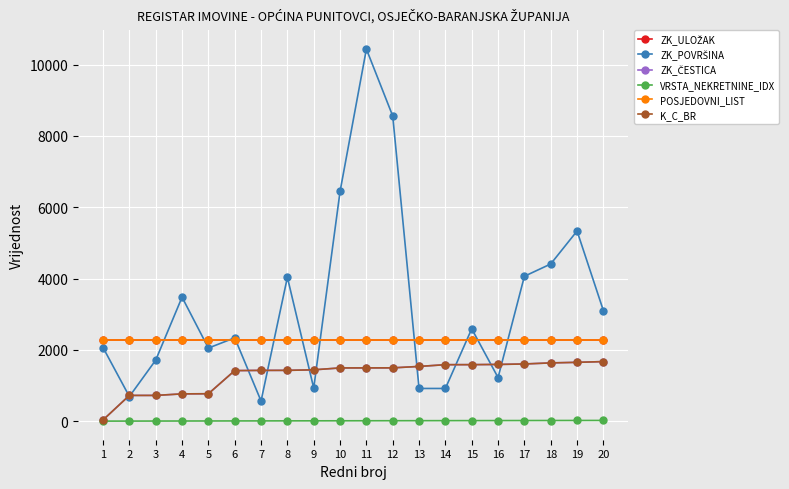

True or false: ZK_ČESTICA and K_C_BR intersect in this chart.

False